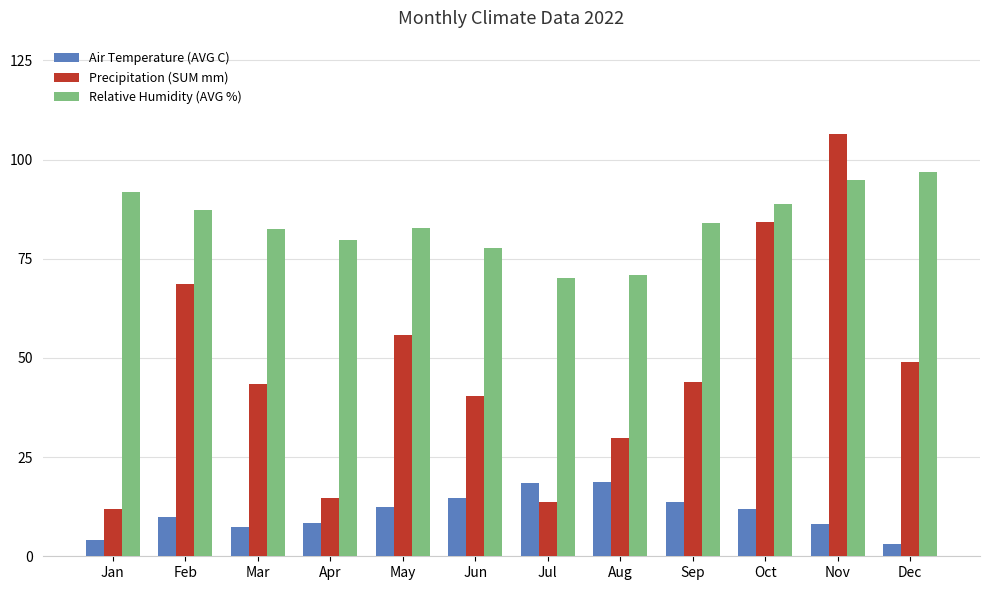

List the series in order of their peak value, highest first.

Precipitation (SUM mm), Relative Humidity (AVG %), Air Temperature (AVG C)